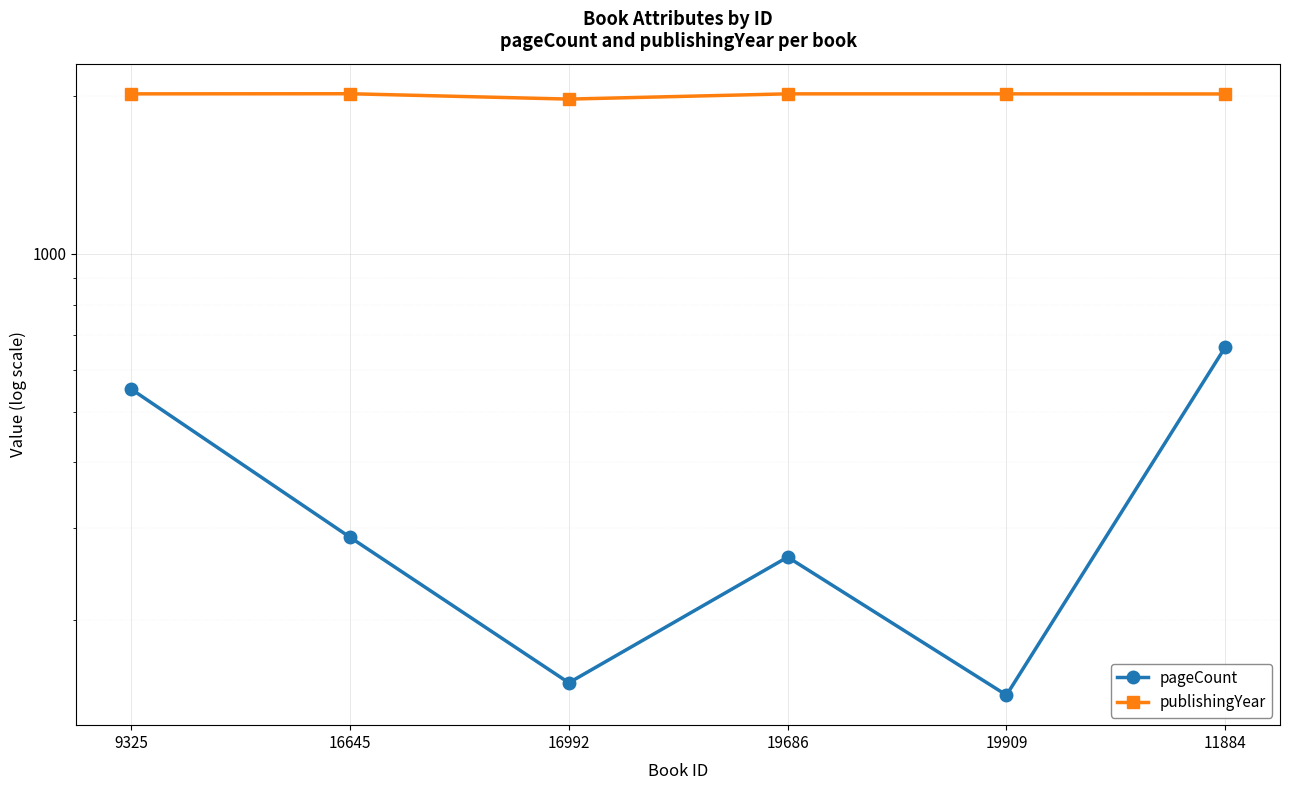

What is the label of the 2nd point from the left?

16645